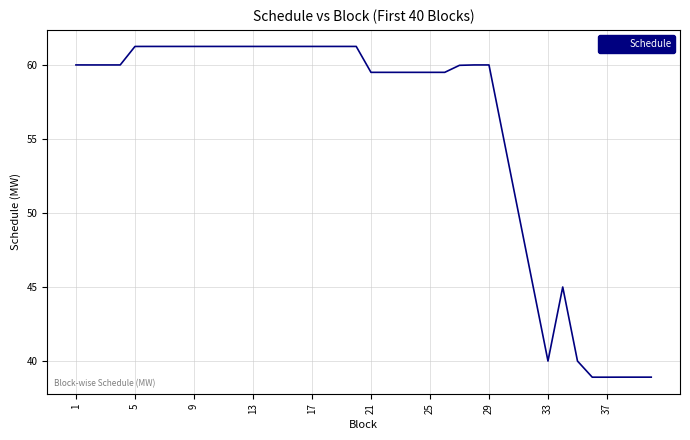

What is the difference between the maximum and minimum values?

22.3